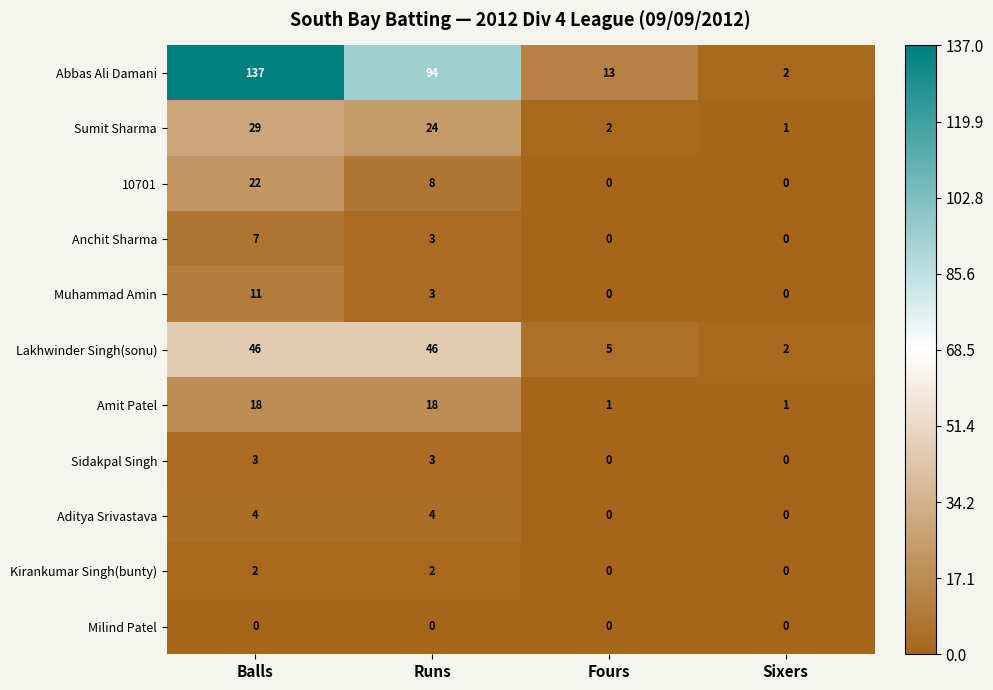

What is the greatest value displayed?

137